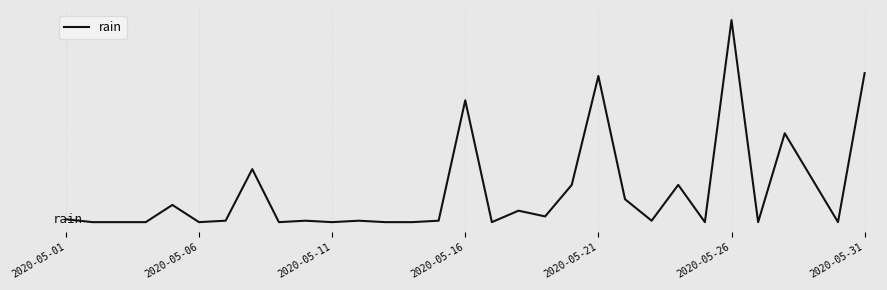

Does the chart display data point markers on the line(s)?

No